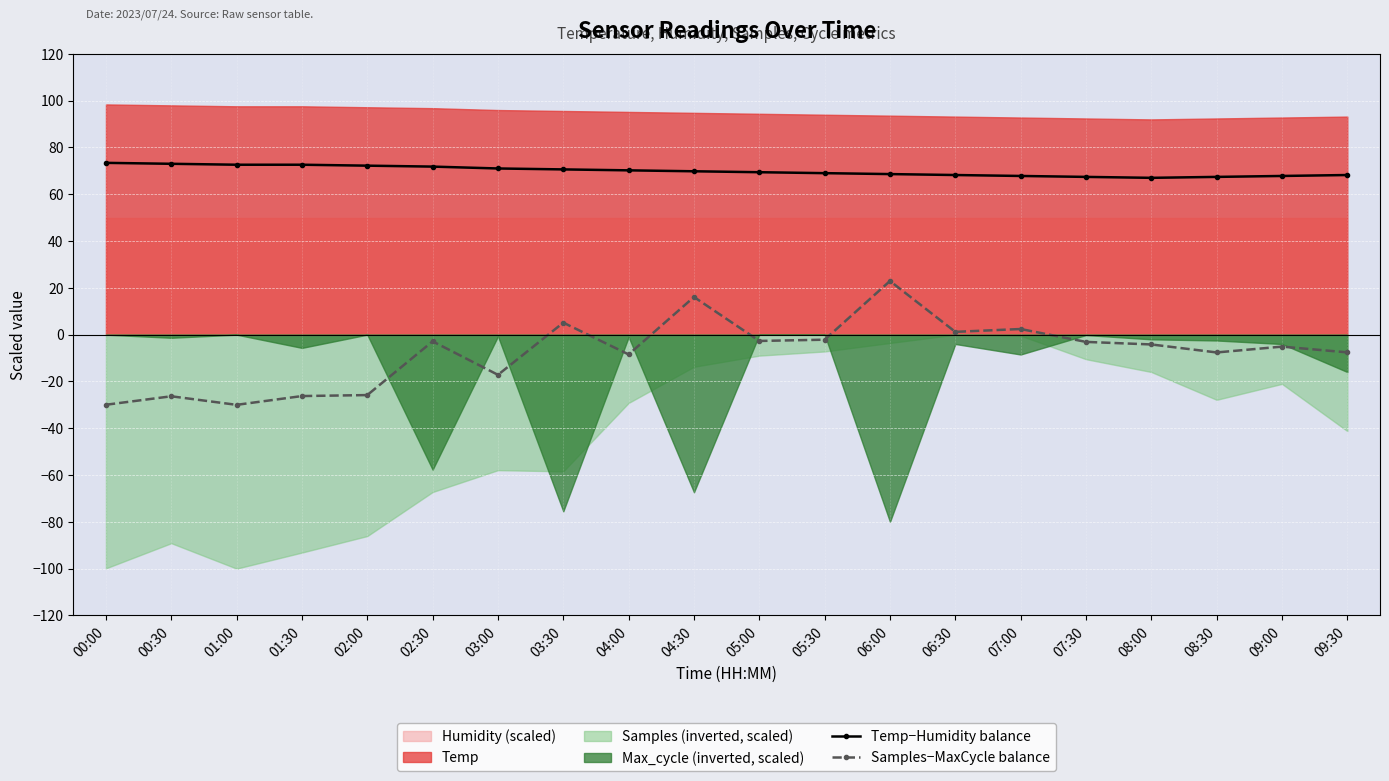

What is the difference between the second highest and second lowest values in the Temp−Humidity balance series?

5.6